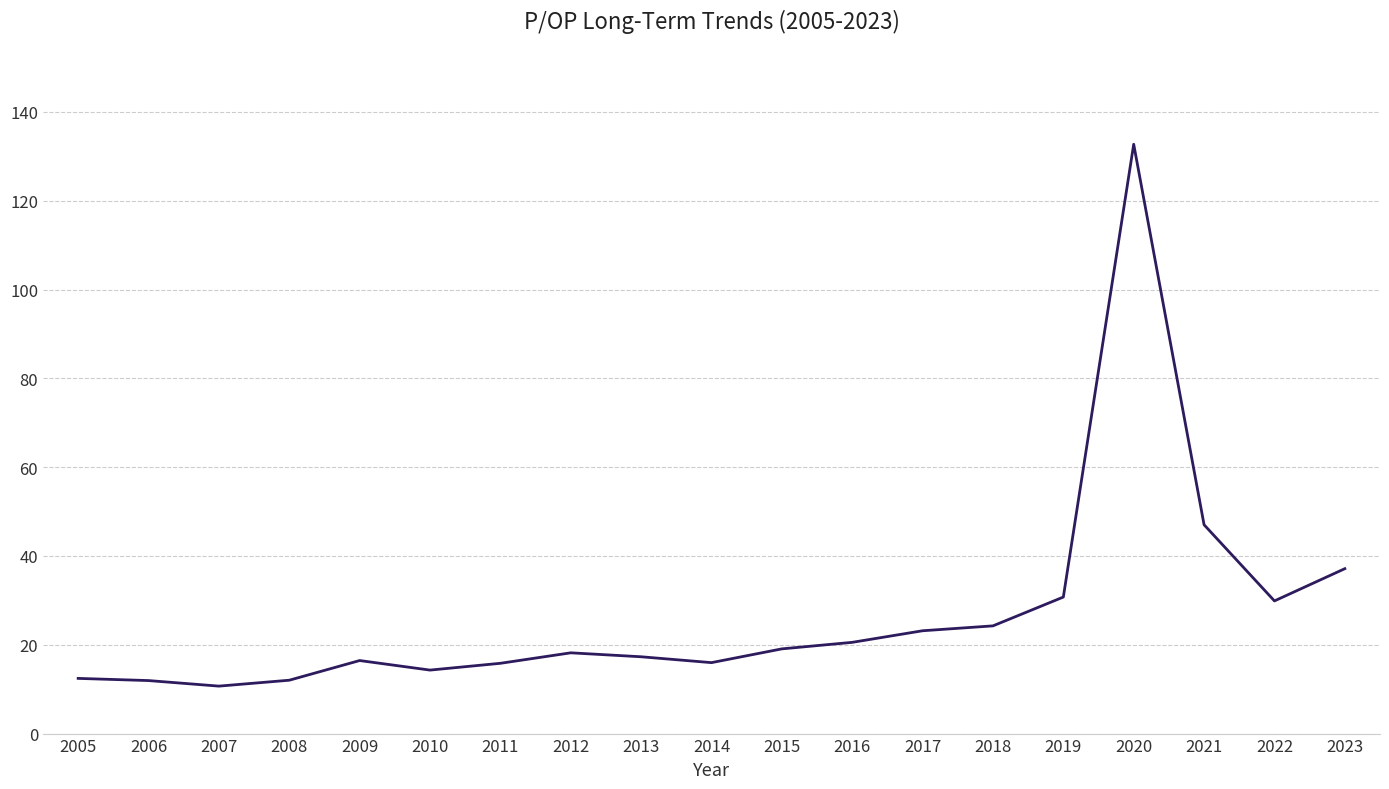

What is the difference between the second highest and second lowest values?

35.1